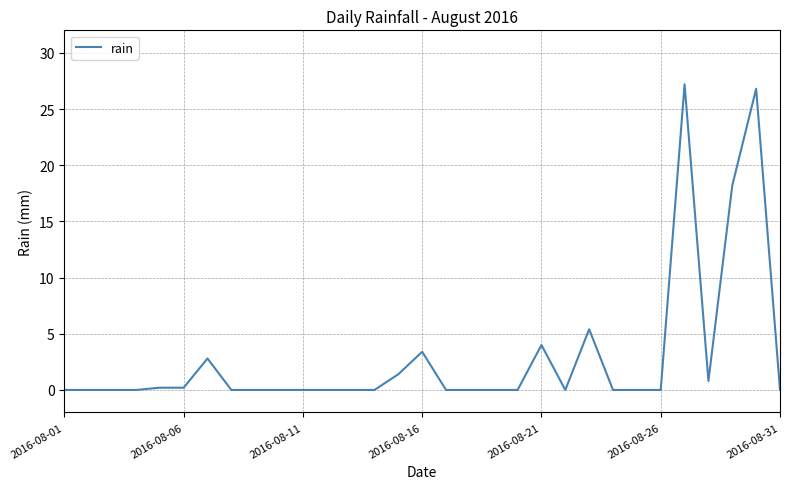

What is the difference between the maximum and minimum values?

27.2